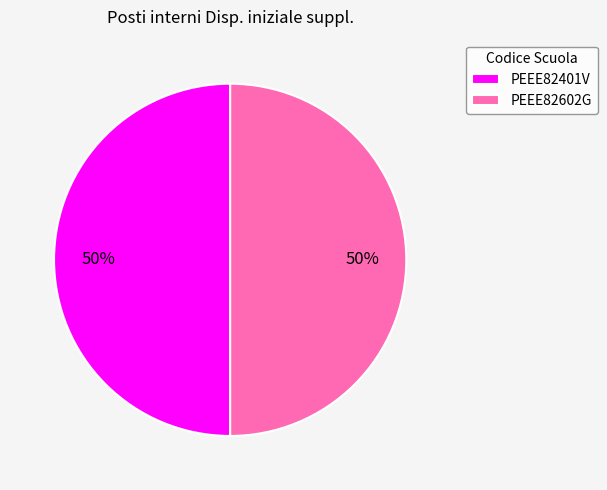

True or false: PEEE82401V accounts for 50% of the total.

True